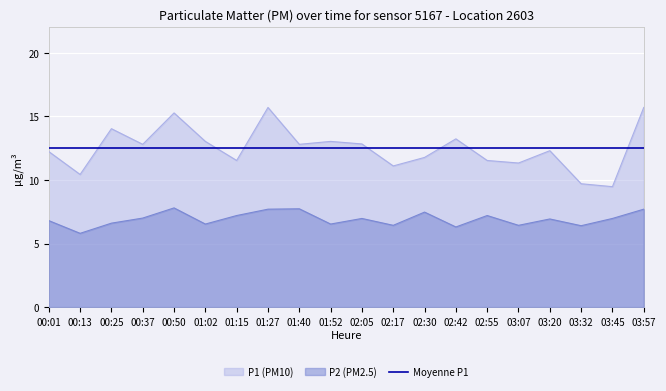

Rank the series by their maximum value, from highest to lowest.

P1 (PM10), Moyenne P1, P2 (PM2.5)